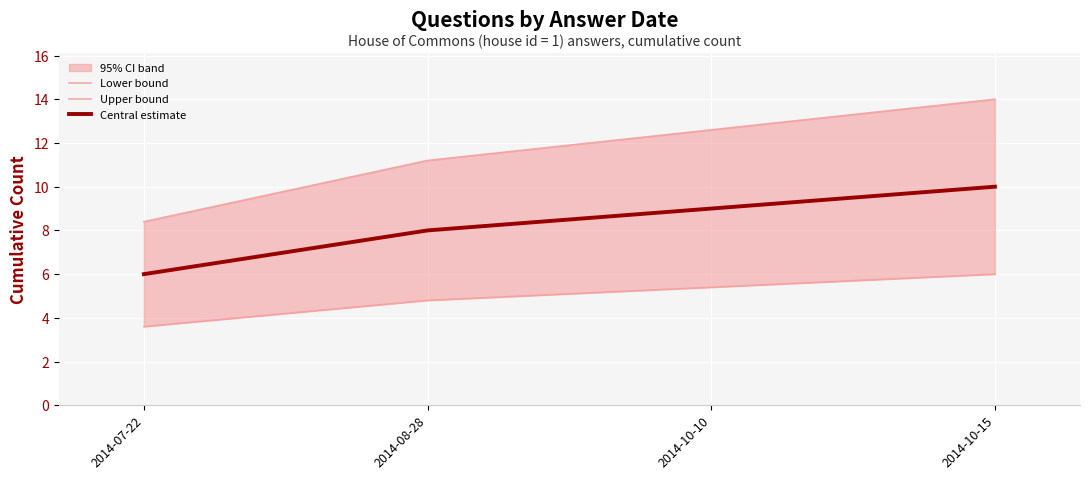

True or false: Central estimate and Lower bound cross at least once.

False